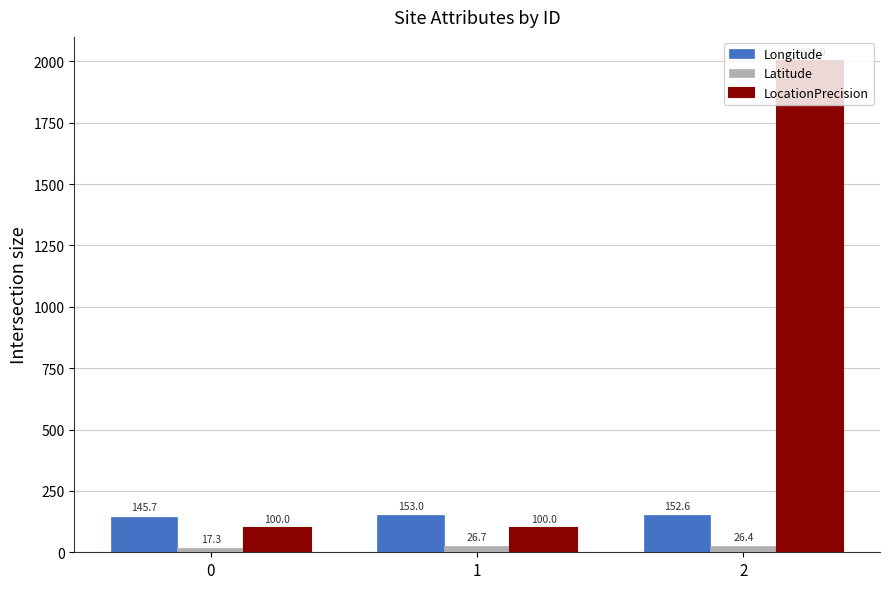

List the series in order of their peak value, lowest first.

Latitude, Longitude, LocationPrecision